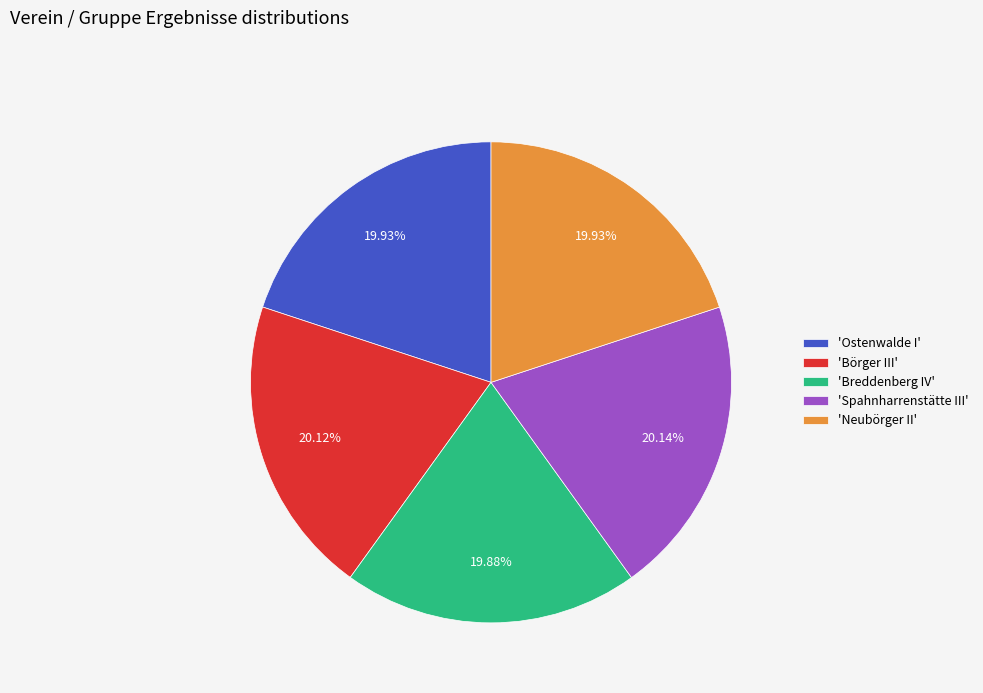

Does any single category account for the majority?

No